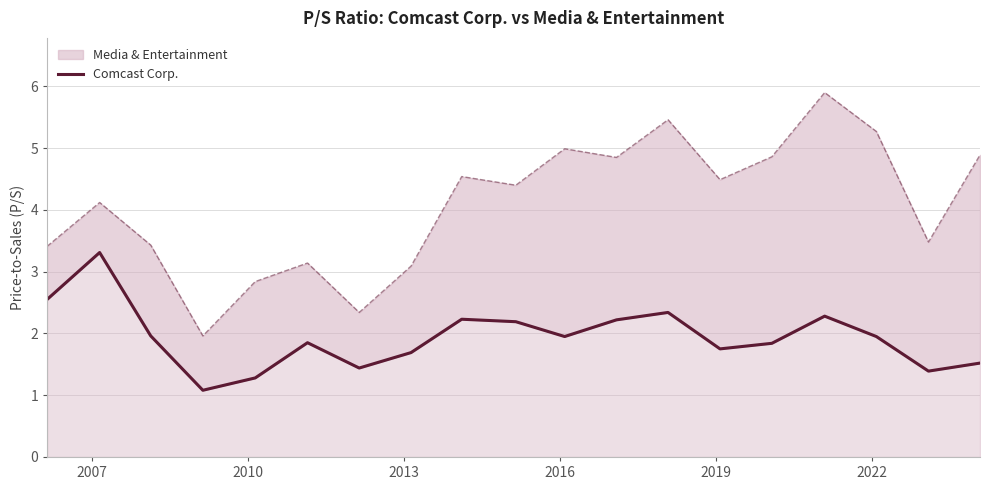

The chart shows a value of 3.3 at 9. True or false?

False